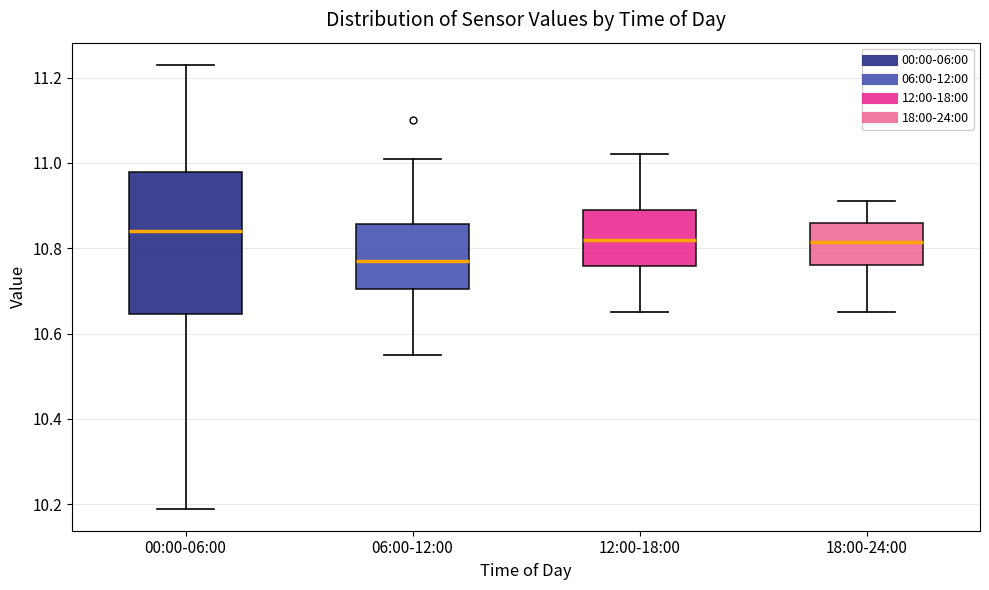

Reading left to right, read every box against the y-axis: the position of its median line, the range the box covers, and the ends of its whiskers. The values are not printed on the chart, so give them approximately, as read against the axis.

00:00-06:00: median 10.84, box 10.64 to 10.98, whiskers 10.20 to 11.24
06:00-12:00: median 10.78, box 10.70 to 10.86, whiskers 10.56 to 11.02
12:00-18:00: median 10.82, box 10.76 to 10.90, whiskers 10.66 to 11.02
18:00-24:00: median 10.82, box 10.76 to 10.86, whiskers 10.66 to 10.92